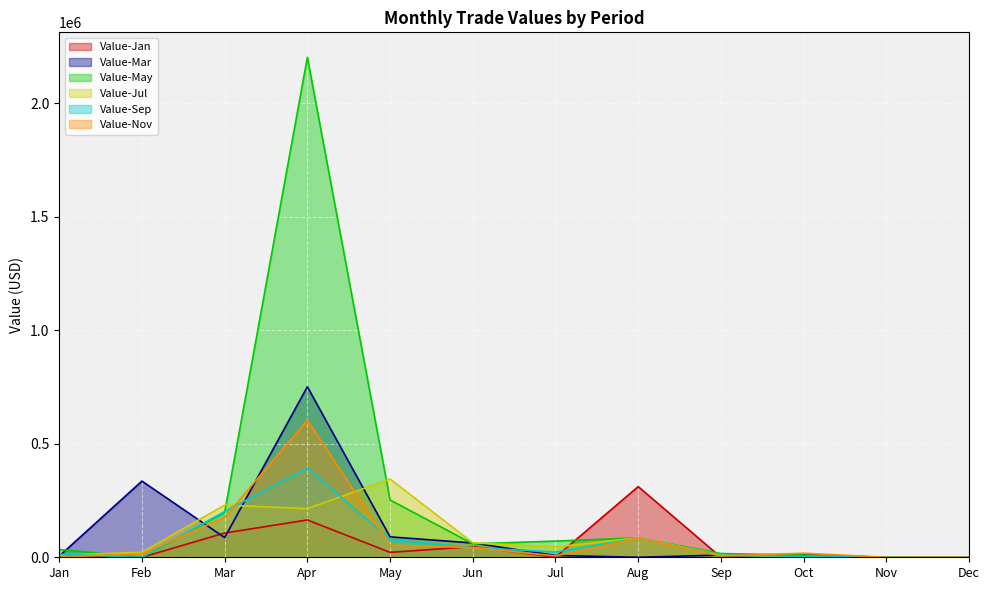

At which label does Value-Nov reach its minimum?

Jan